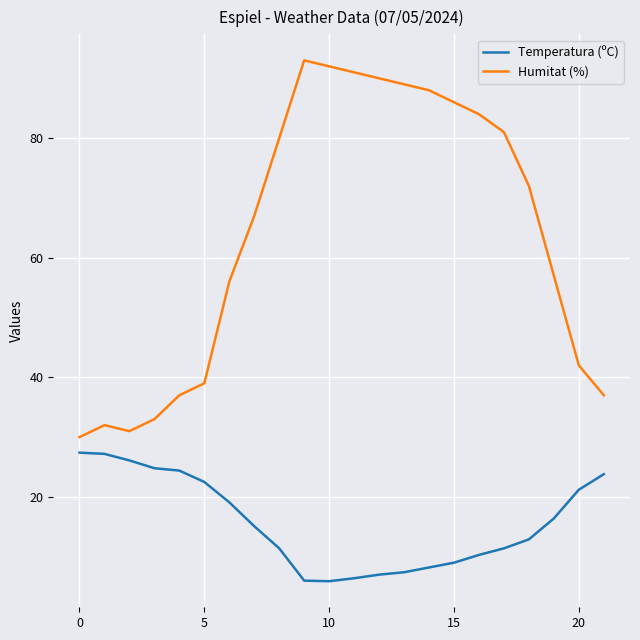

How many categories are shown in the chart?

22